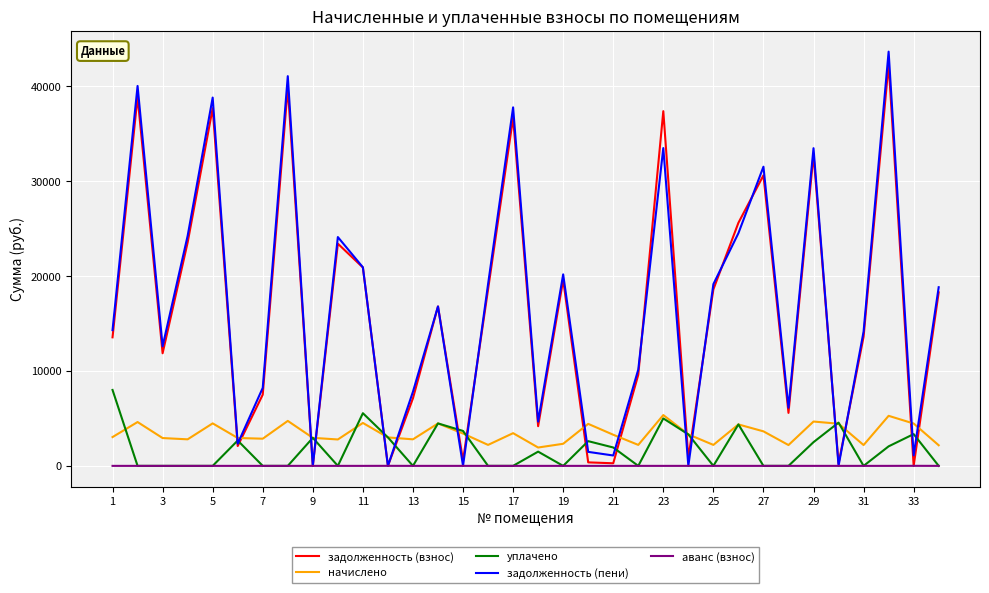

What is the highest value of the уплачено series?

8000.0